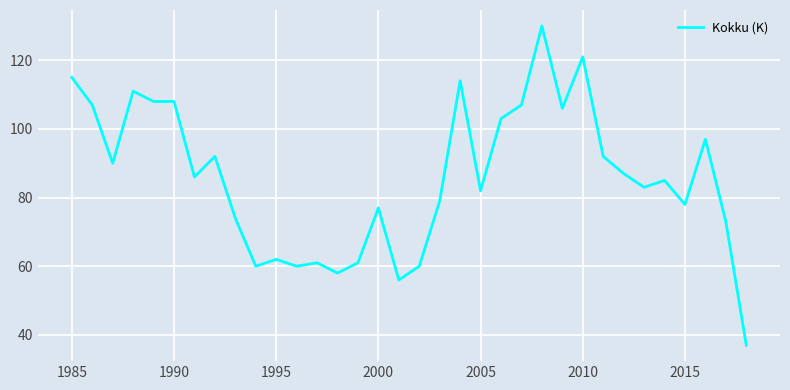

What is the minimum value shown in the chart?

37